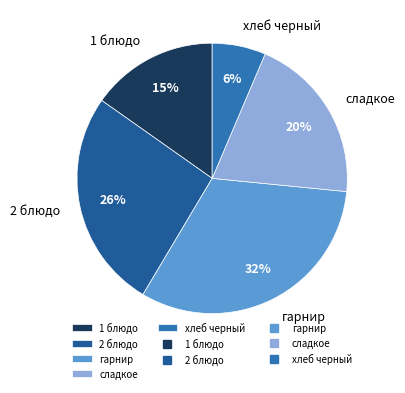

How many segments does this pie chart have?

5